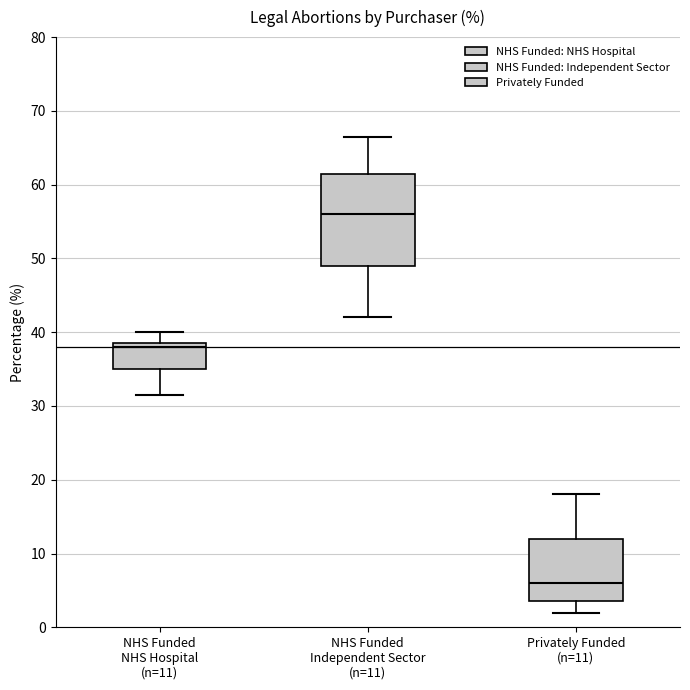

Where does the lower whisker of the box for NHS Funded NHS Hospital (n=11) end on the y-axis? The values are not printed on the chart, so give them approximately, as read against the axis.

32